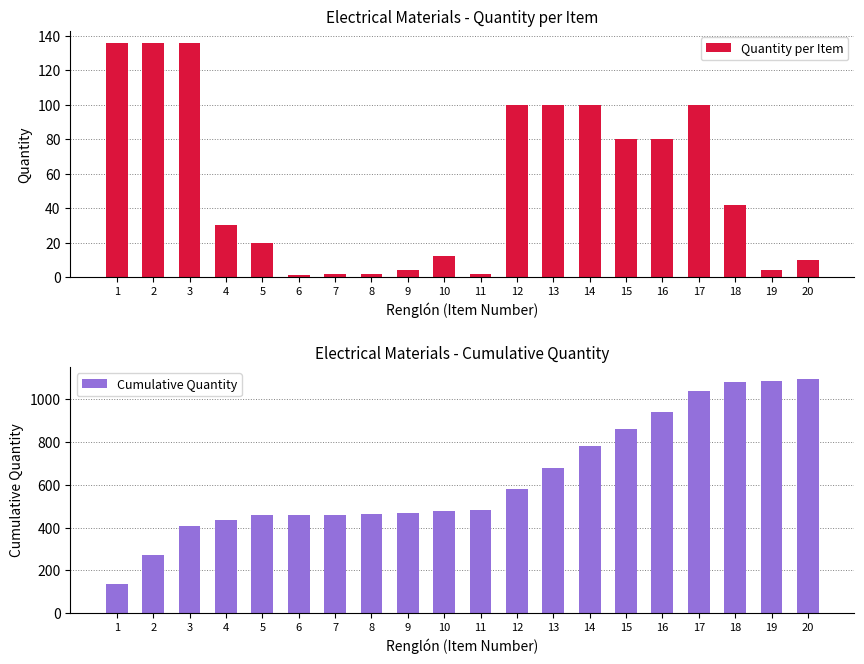

Between 10 and 14, which series saw the biggest shift?

Cumulative Quantity